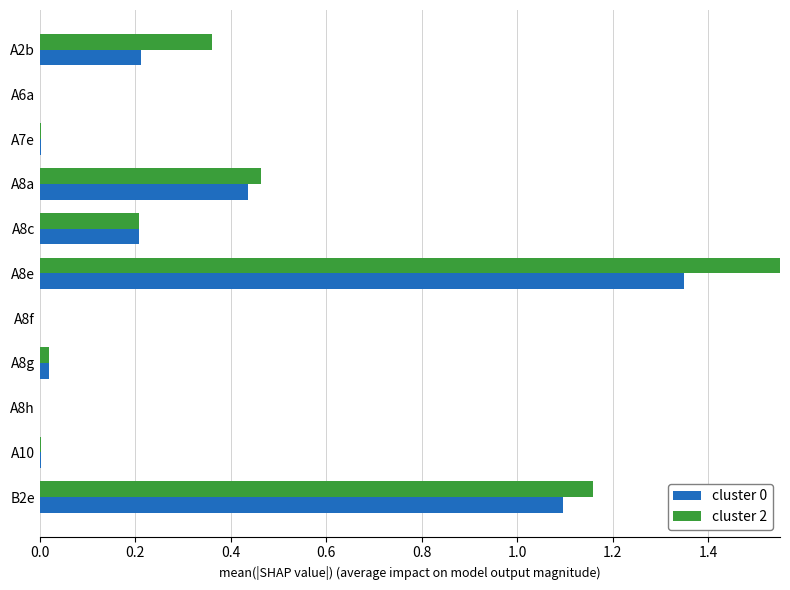

How many bars are there in total?

22